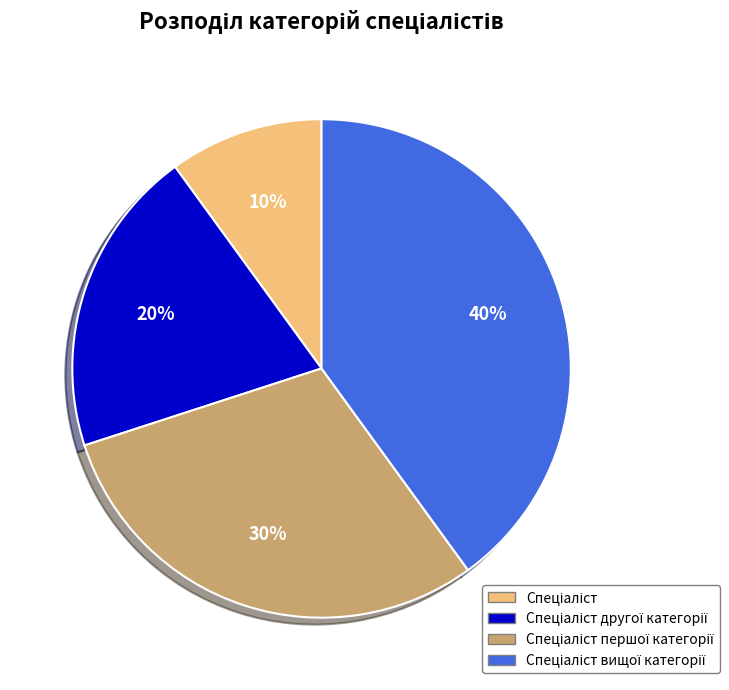

To the nearest percent, what is the difference between the largest and smallest slice percentages?

30%